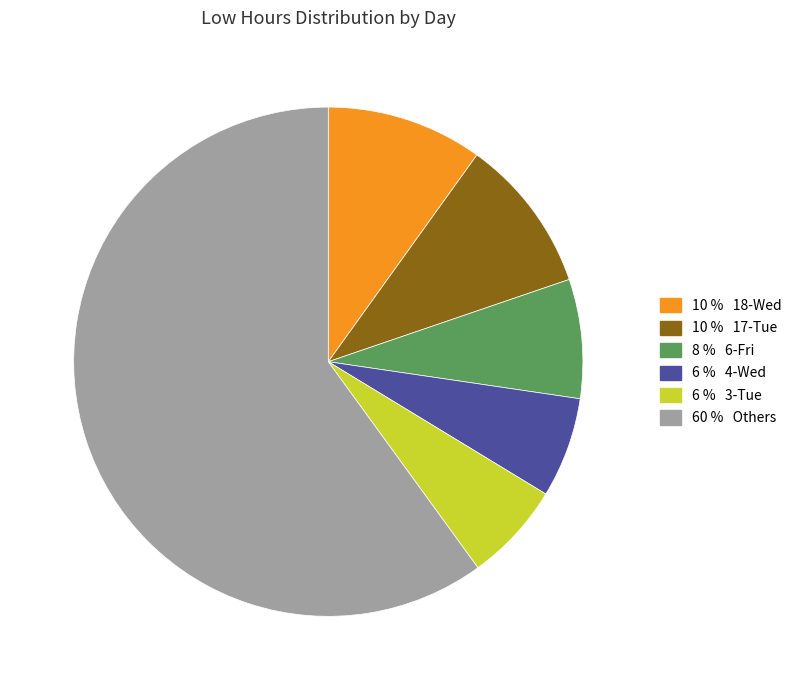

Is there a majority slice in this chart?

Yes